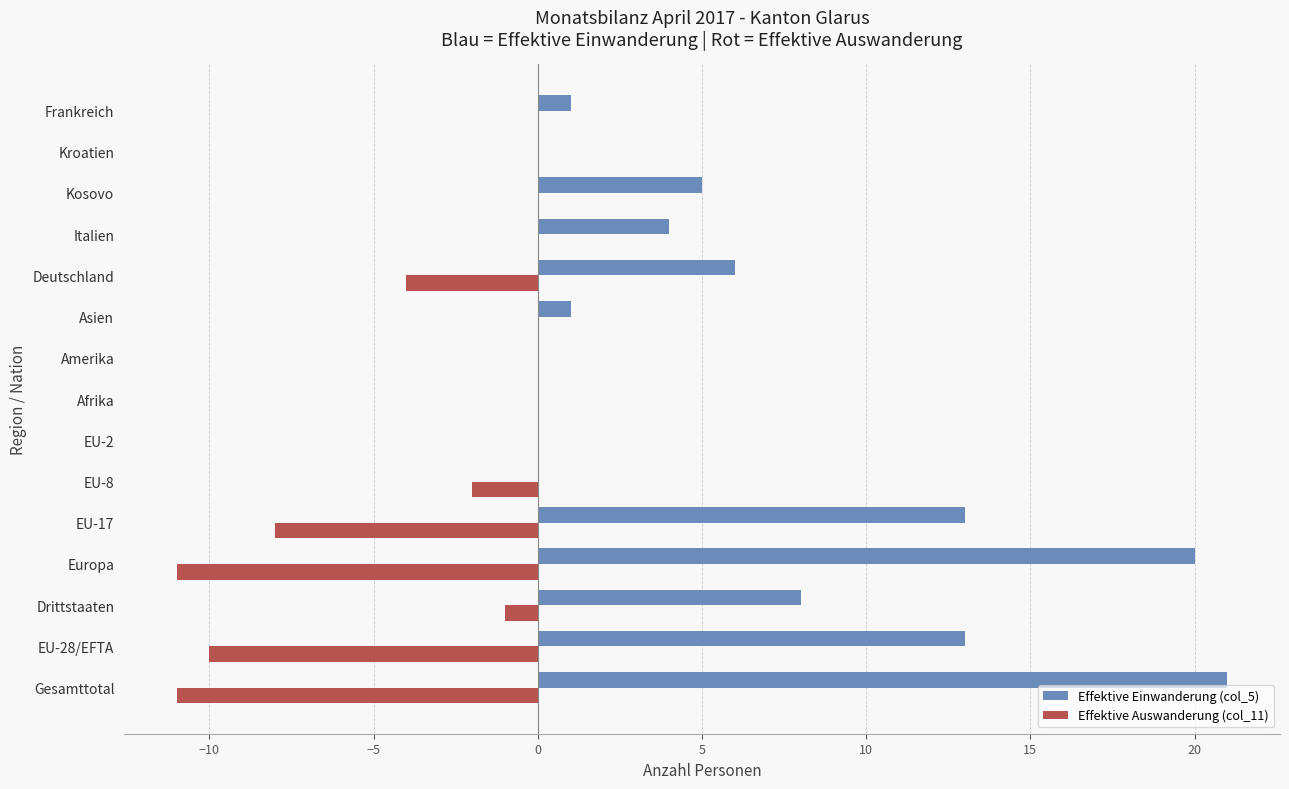

Which series has the largest total across all categories?

Effektive Einwanderung (col_5)